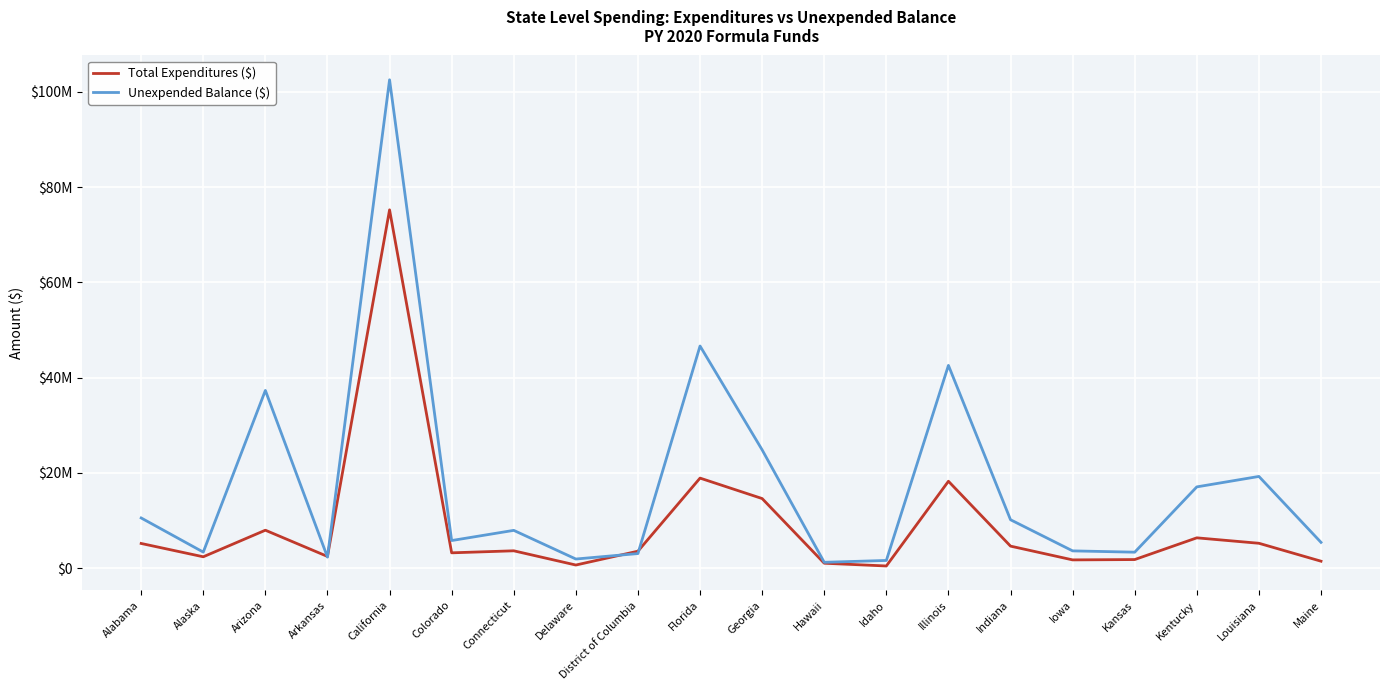

Which category has the lowest value across all series?

Idaho